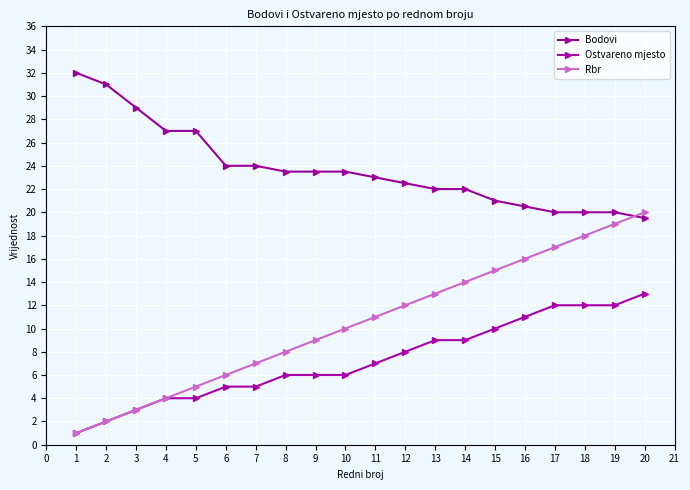

What value does the Bodovi series have at 19?

20.0